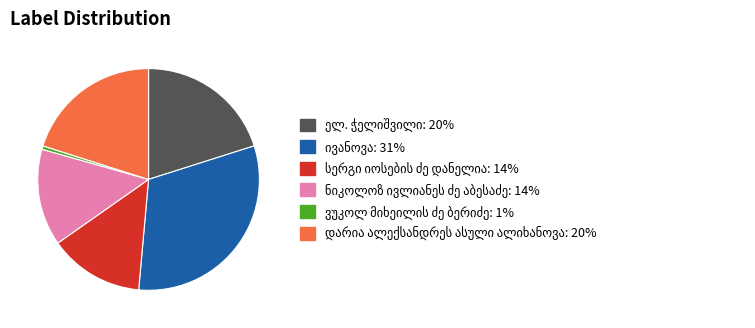

Is there any slice that represents more than half of the pie?

No